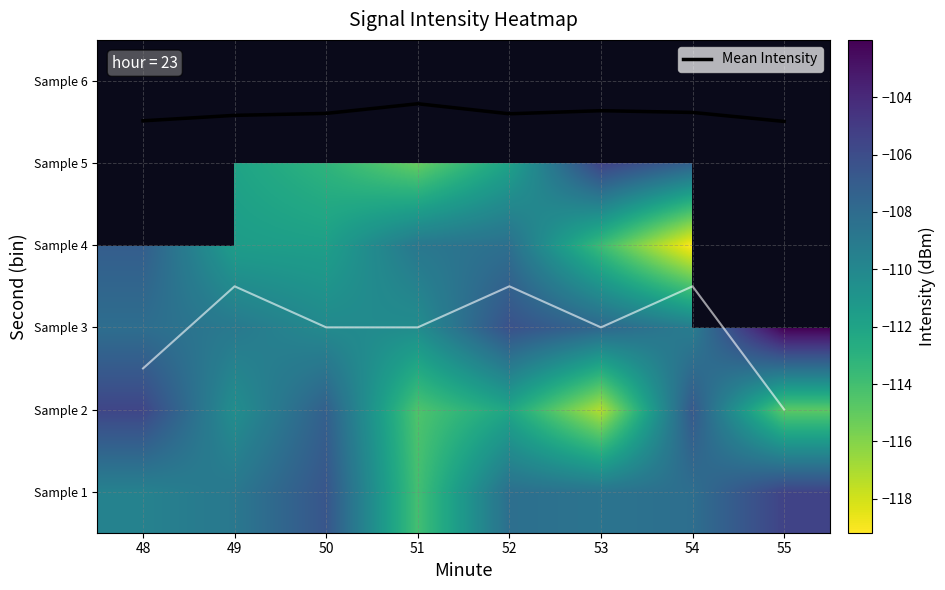

List the series in order of their peak value, highest first.

Mean Intensity, Sample 3, Sample 1, Sample 4, Sample 5, Sample 6, Sample 2